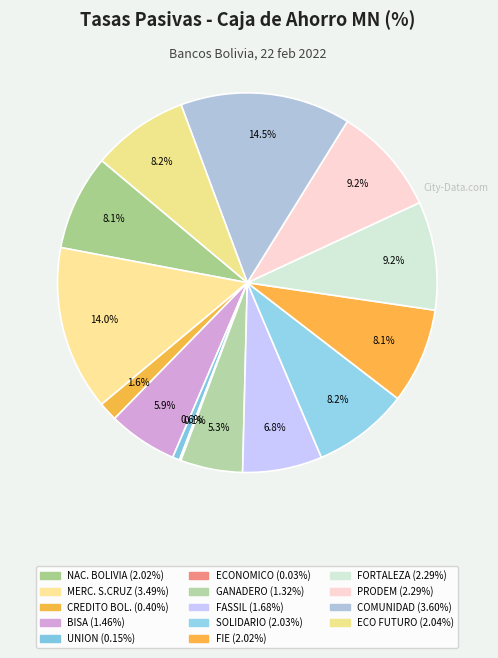

What is the smallest slice in the pie chart?

ECONOMICO